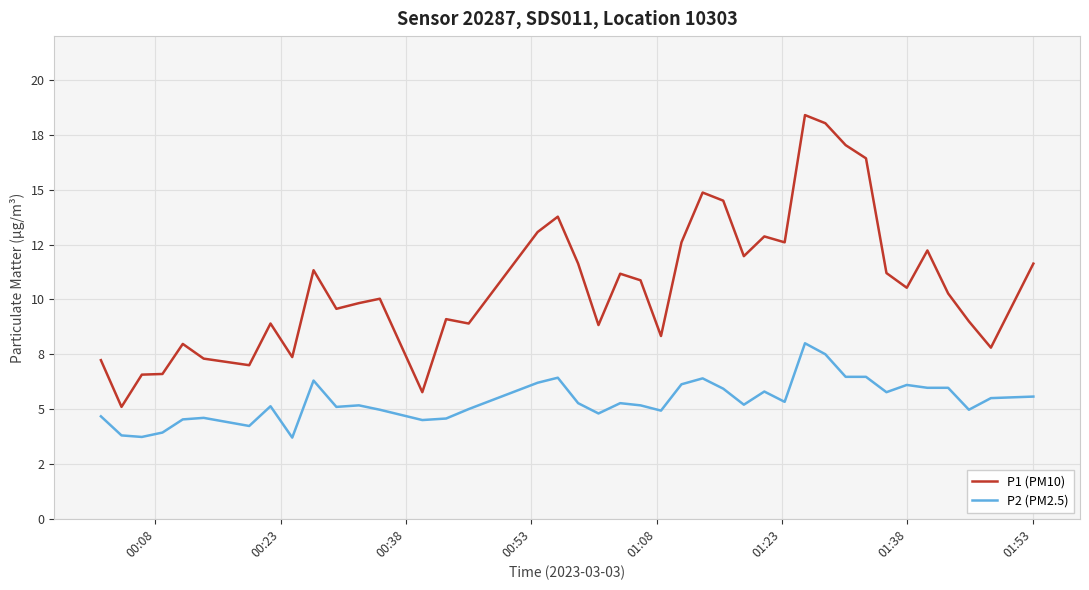

True or false: P1 (PM10) and P2 (PM2.5) cross at least once.

False